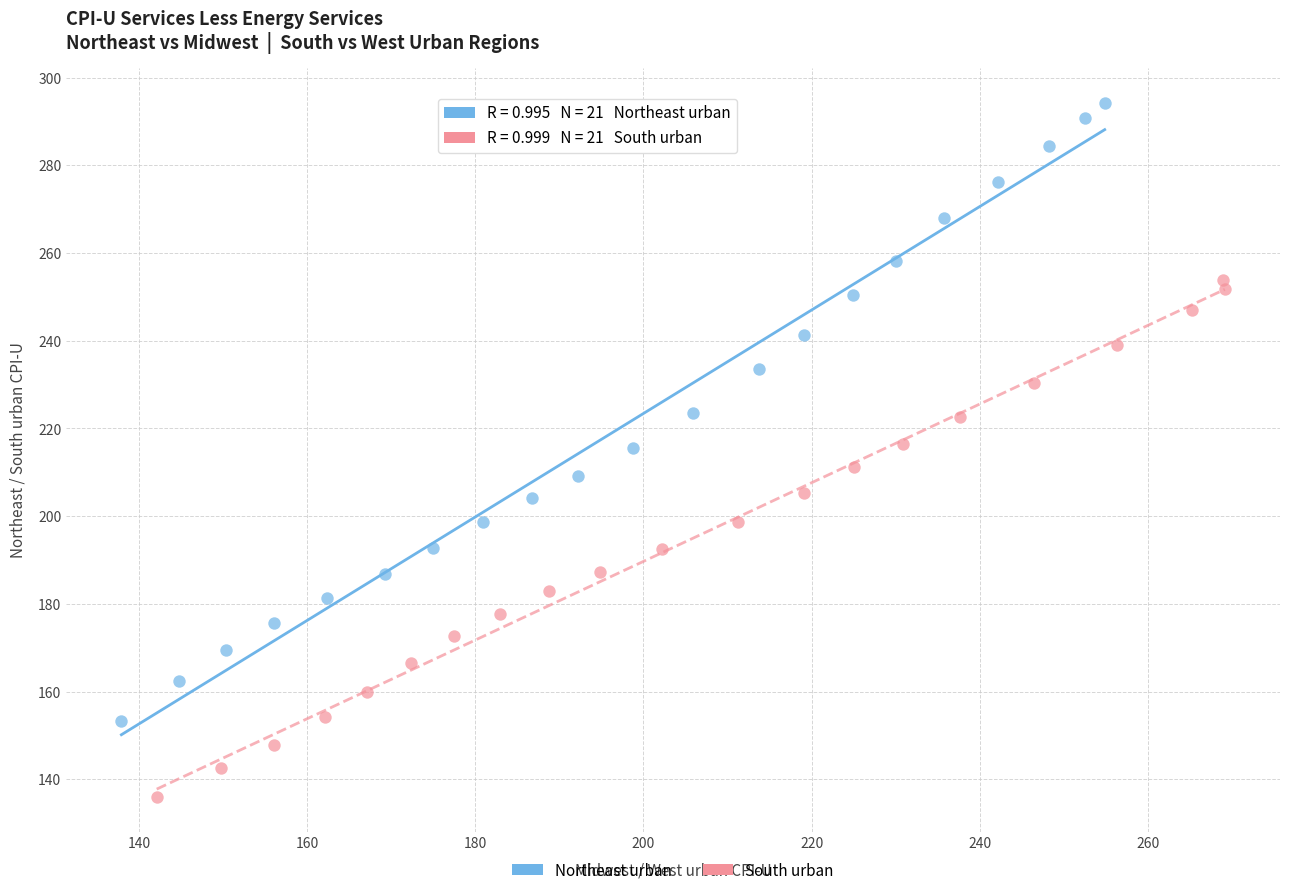

Which series has the largest Y range (max minus min)?

Northeast urban